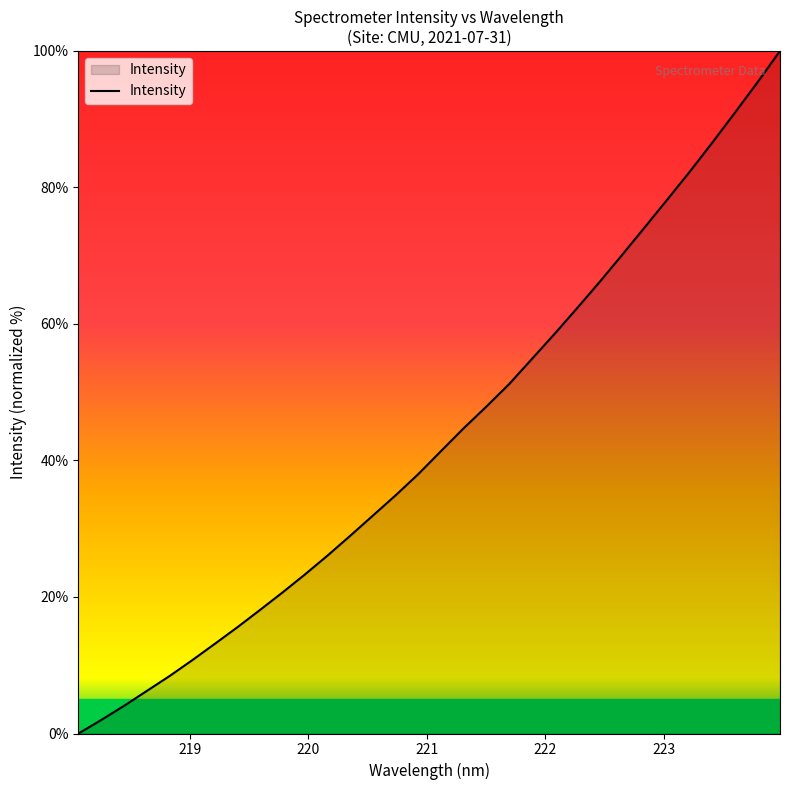

What is the difference between the maximum and minimum values?

100.0